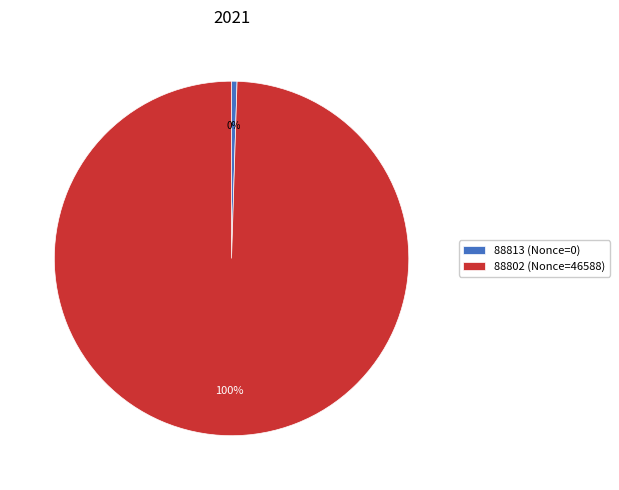

Which category accounts for the majority?

88802 (Nonce=46588)